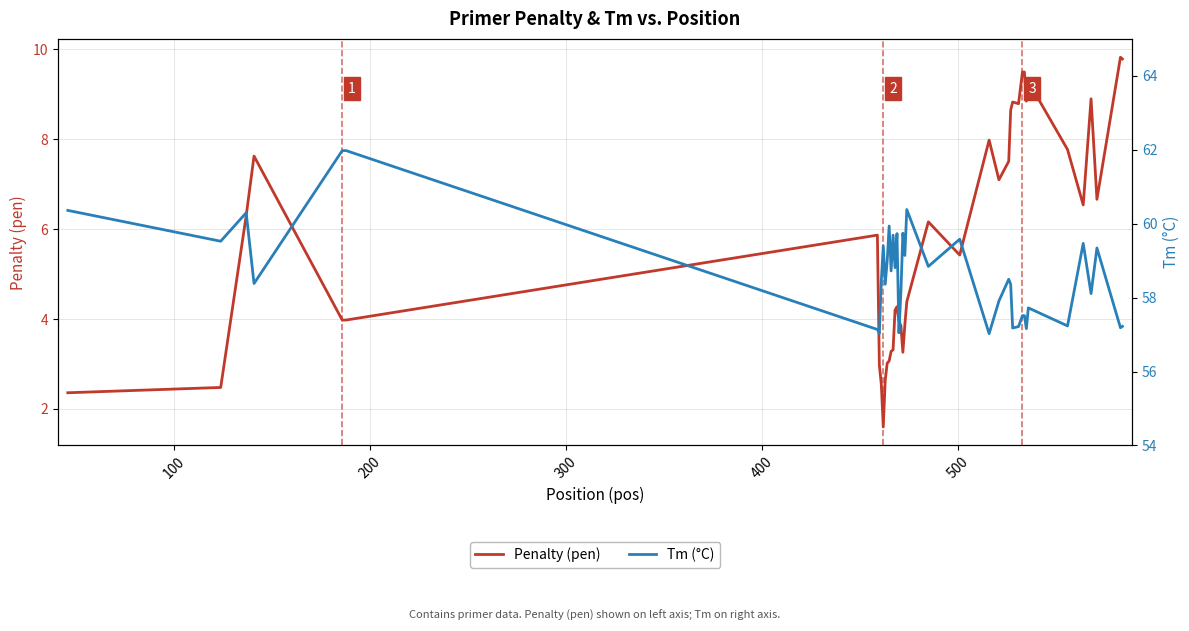

How many values in the Penalty (pen) series exceed 5?

21